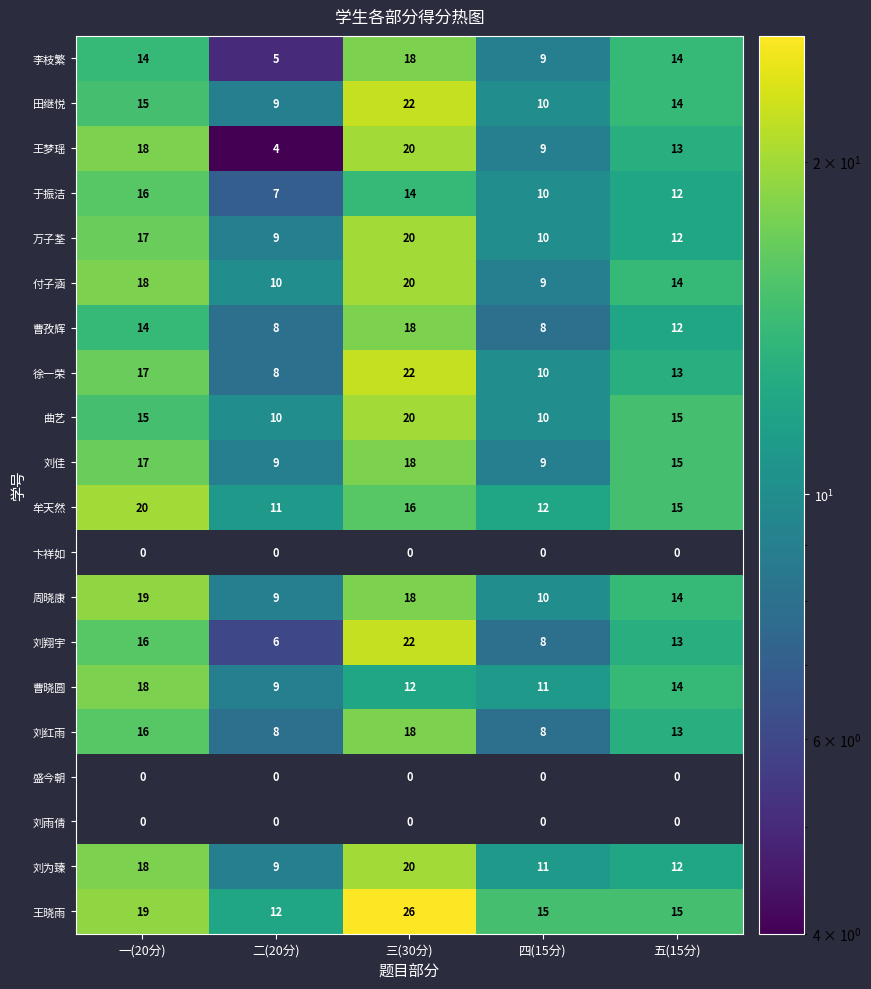

Where is 刘为臻 nearest to the value 14?

五(15分)